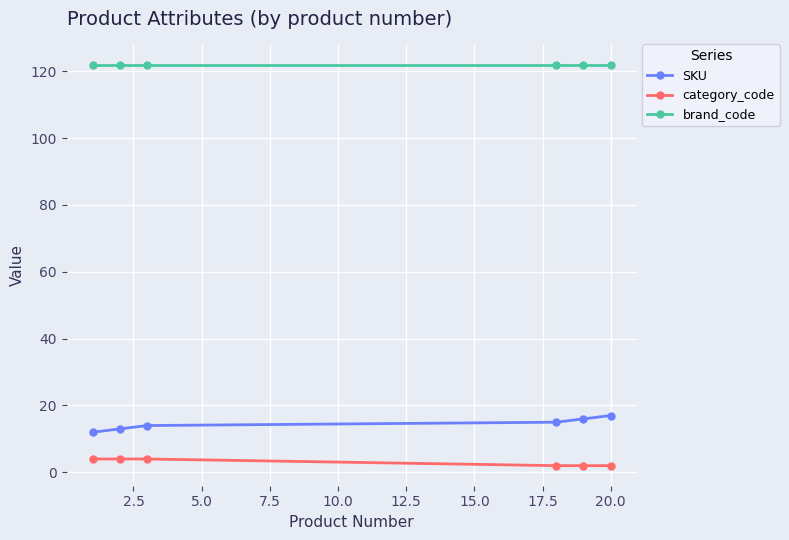

List the series in order of their peak value, highest first.

brand_code, SKU, category_code